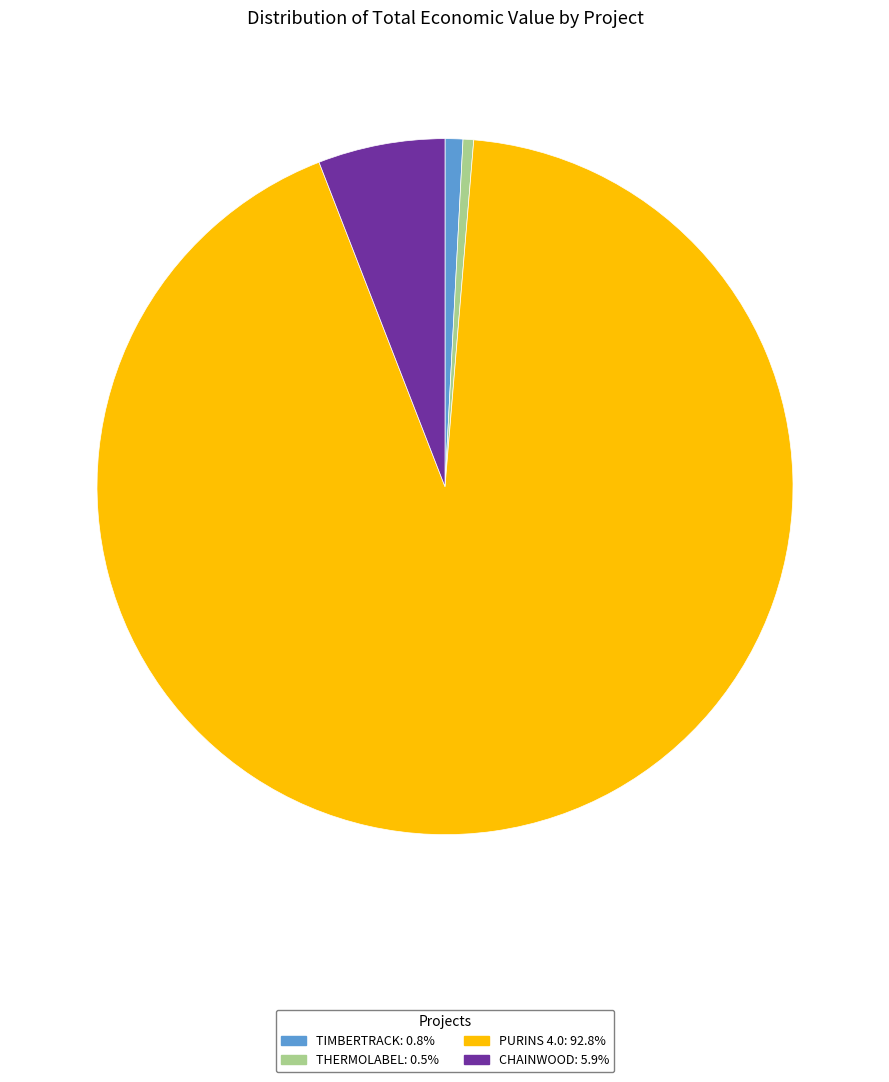

Which category has the biggest portion of the pie?

PURINS 4.0